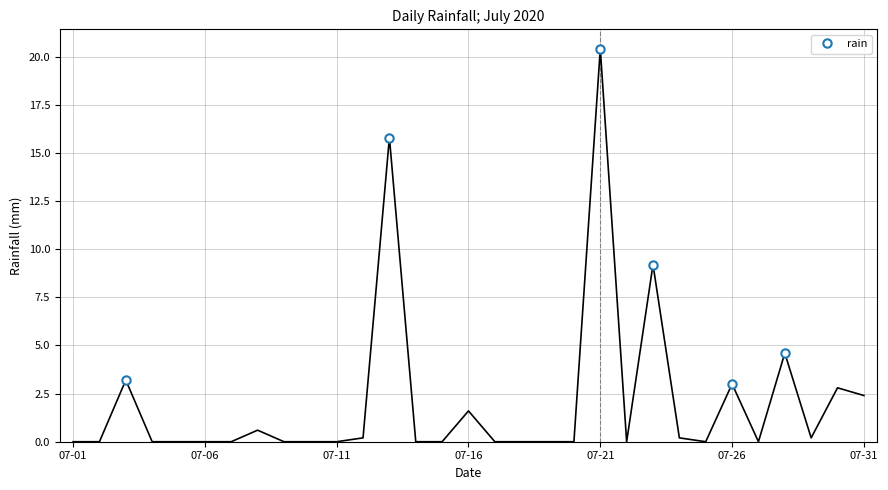

What is the difference between the maximum and minimum values?

17.4